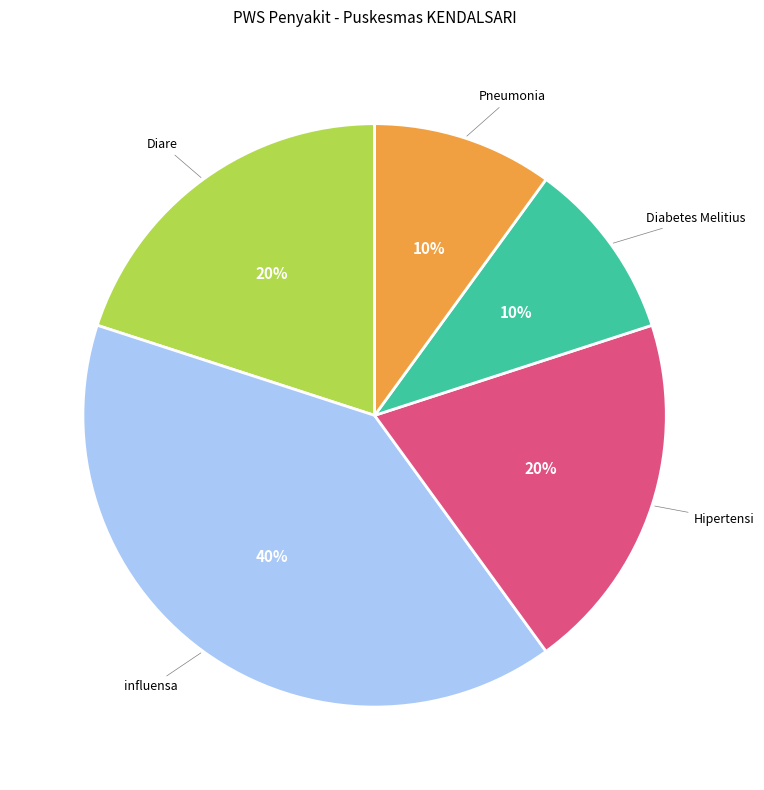

To the nearest percent, what is the average slice percentage?

20%